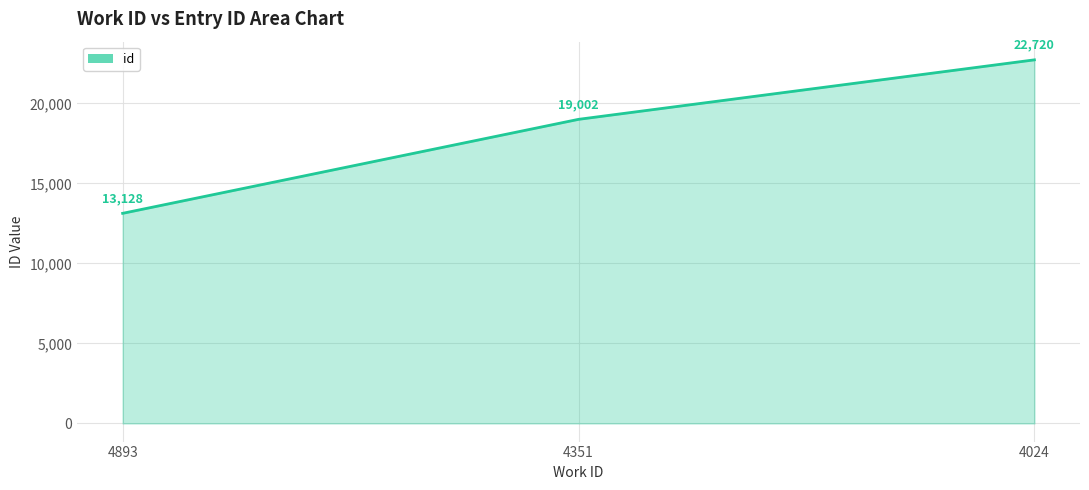

Reading left to right, extract all data points from this chart.

13128	19002	22720